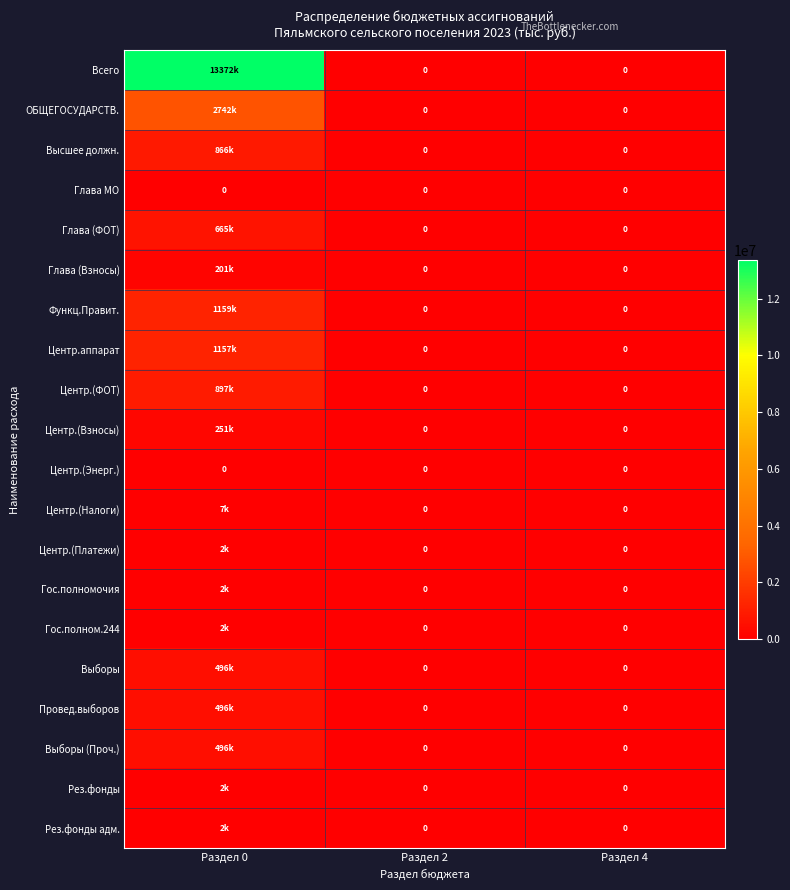

Which category has the highest value in the Выборы series?

Раздел 0